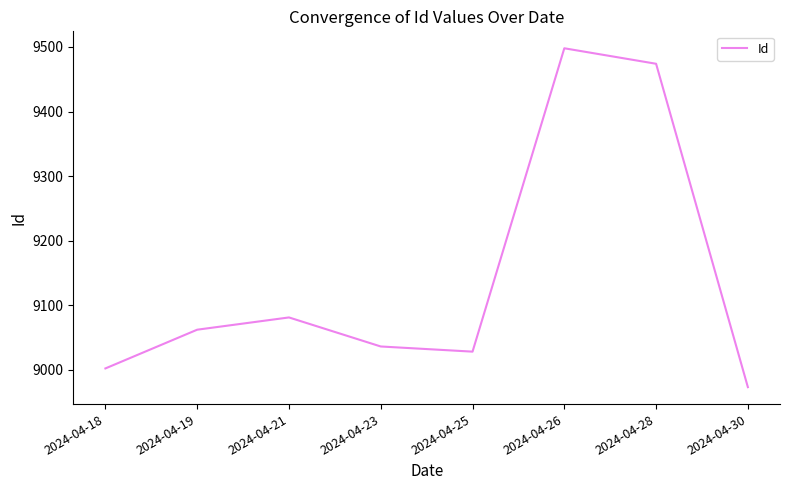

Reading left to right, list all the values displayed in this chart.

2024-04-18=9002	2024-04-19=9062	2024-04-21=9081	2024-04-23=9036	2024-04-25=9028	2024-04-26=9498	2024-04-28=9474	2024-04-30=8973